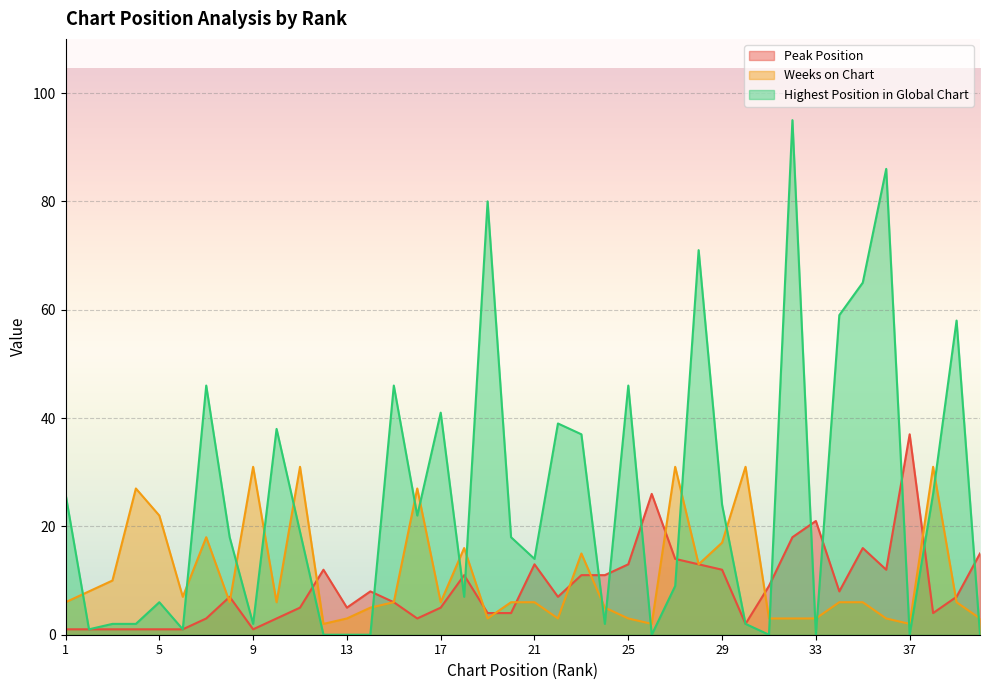

Reading left to right, list all the values displayed in this chart.

Peak Position: 1	1	1	1	1	1	3	7	1	3	5	12	5	8	6	3	5	11	4	4	13	7	11	11	13	26	14	13	12	2	9	18	21	8	16	12	37	4	7	15
Weeks on Chart: 6	8	10	27	22	7	18	6	31	6	31	2	3	5	6	27	6	16	3	6	6	3	15	5	3	2	31	13	17	31	3	3	3	6	6	3	2	31	6	3
Highest Position in Global Chart: 26	1	2	2	6	1	46	18	2	38	19	0	0	0	46	22	41	7	80	18	14	39	37	2	46	0	9	71	24	2	0	95	0	59	65	86	0	26	58	0